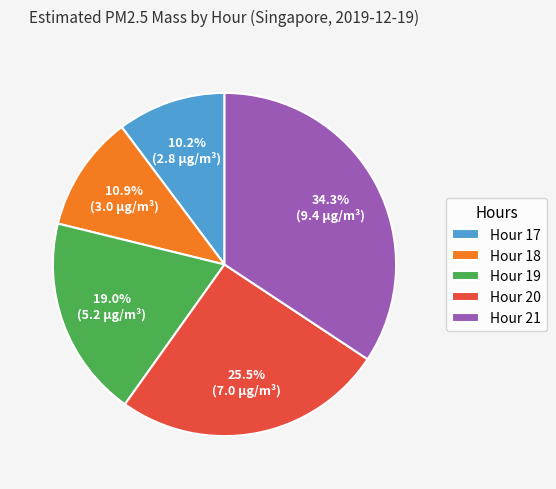

To the nearest percent, what is the difference between the largest and smallest slice percentages?

24%